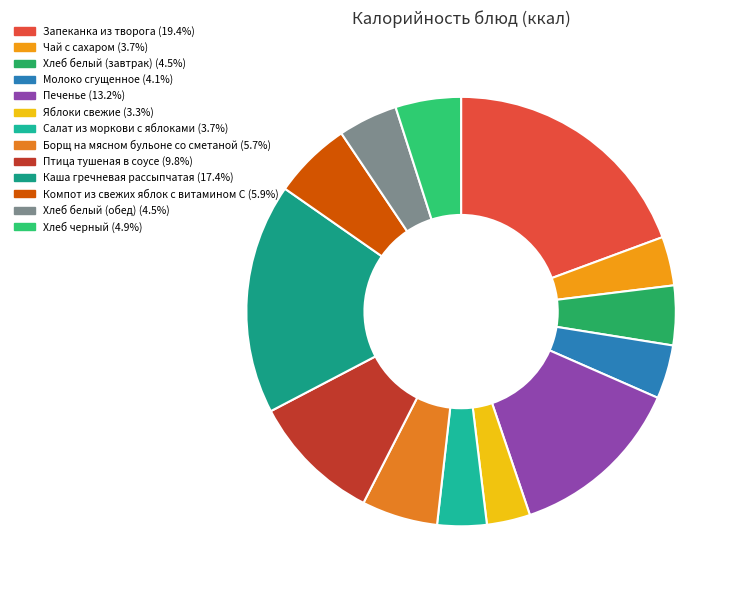

To the nearest percent, what portion does Салат из моркови с яблоками represent?

4%